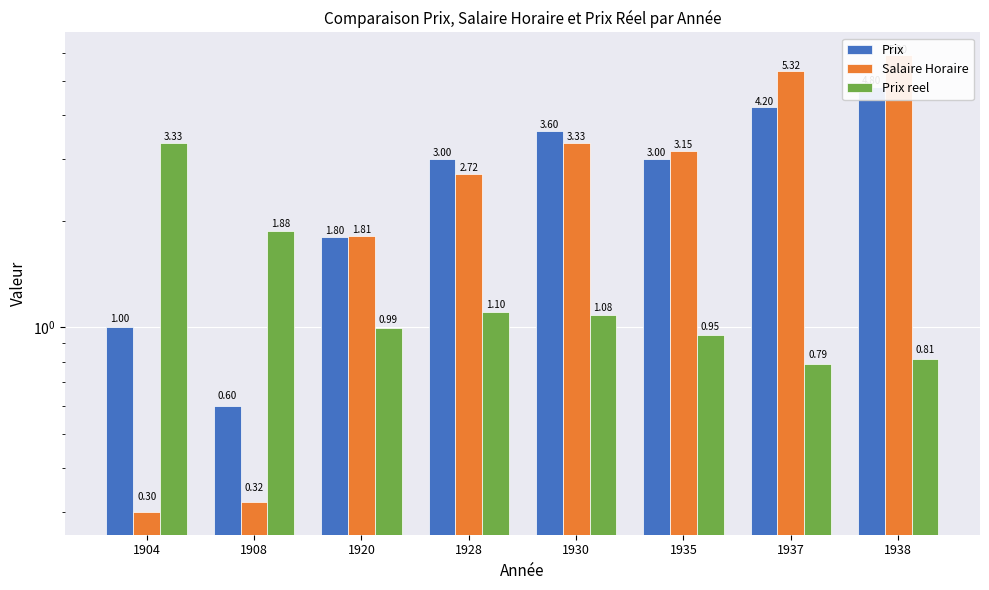

Which series changed the most between 1928 and 1938?

Salaire Horaire